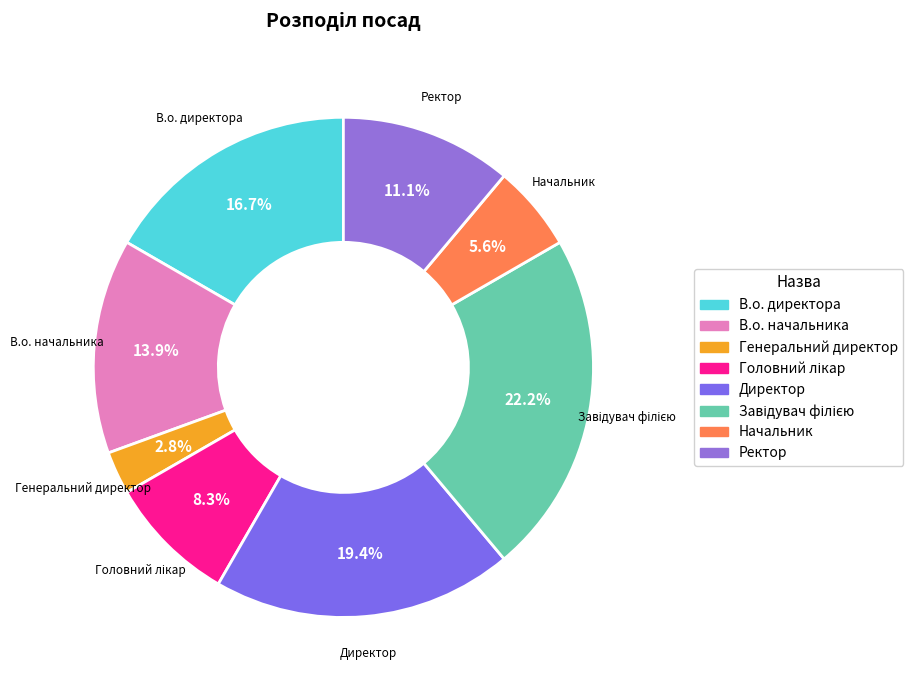

Does Начальник account for over 50% of the chart?

No